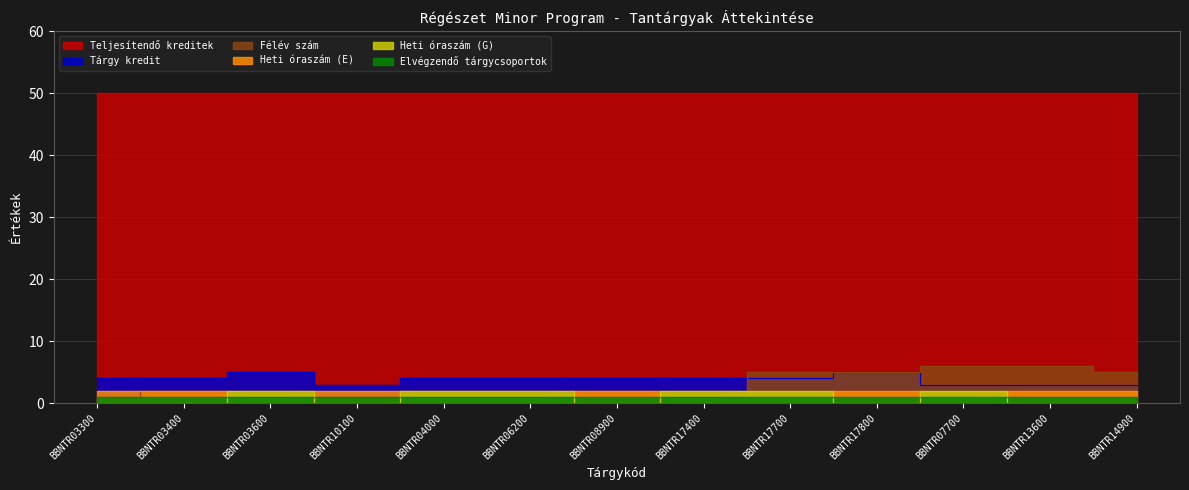

Which series changed the most between BBNTR03300 and BBNTR03400?

Félév szám